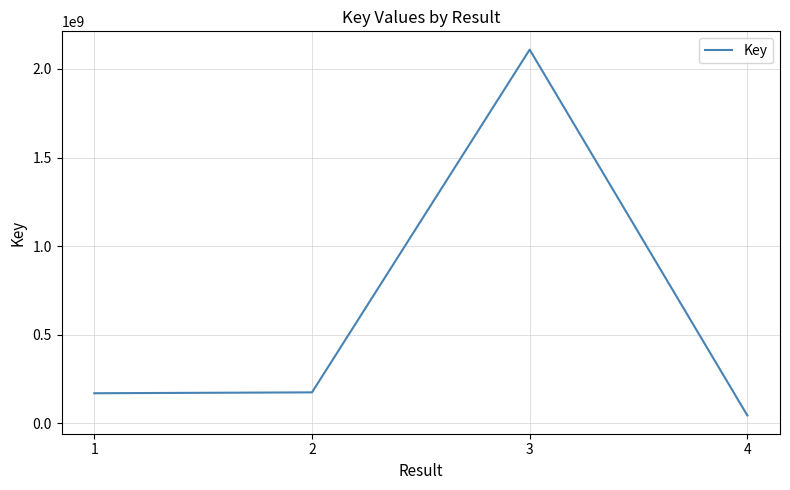

What is the average value?

624666975